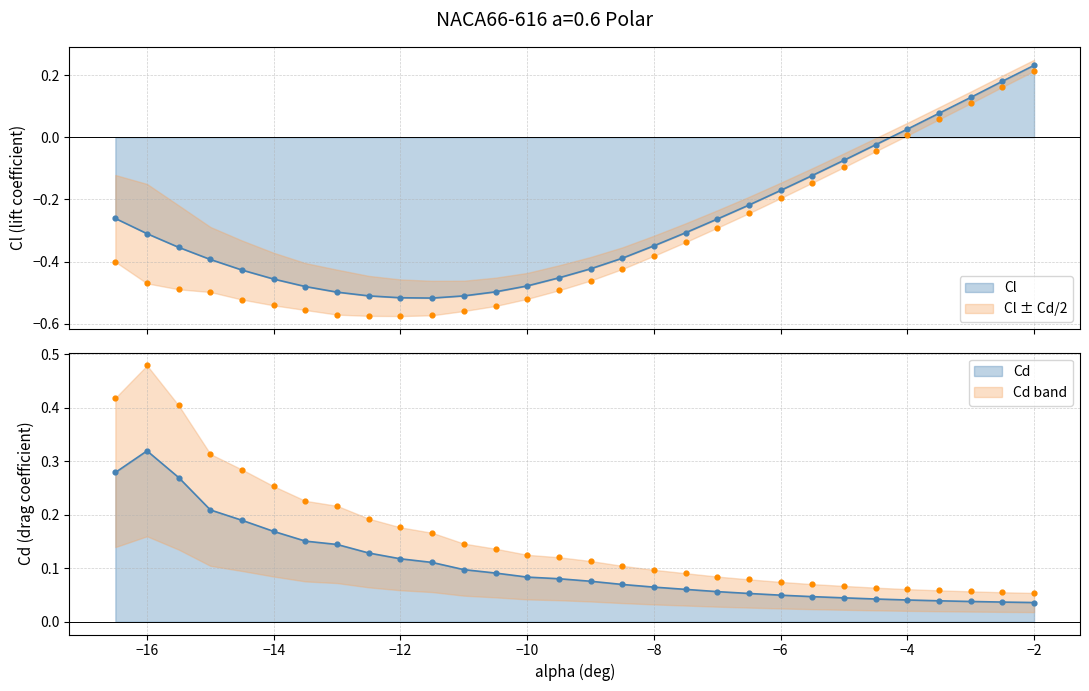

Which series reaches the maximum Y coordinate?

Cd